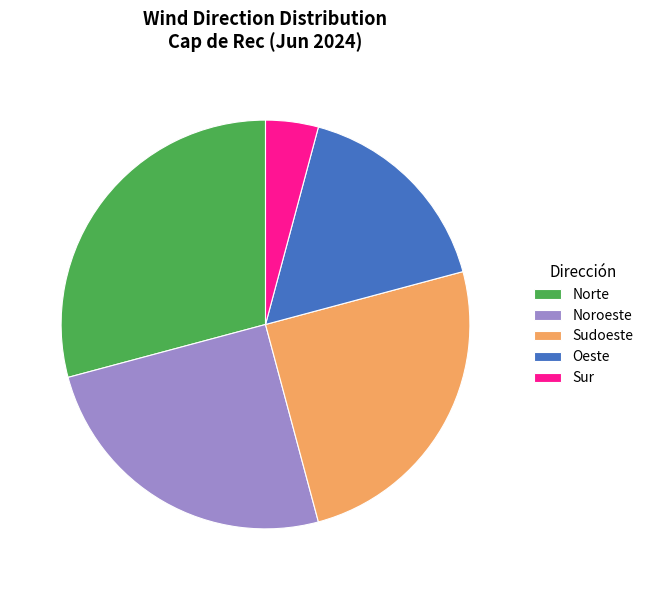

Approximately how many times larger is the value at Sur compared to Norte?

0.1